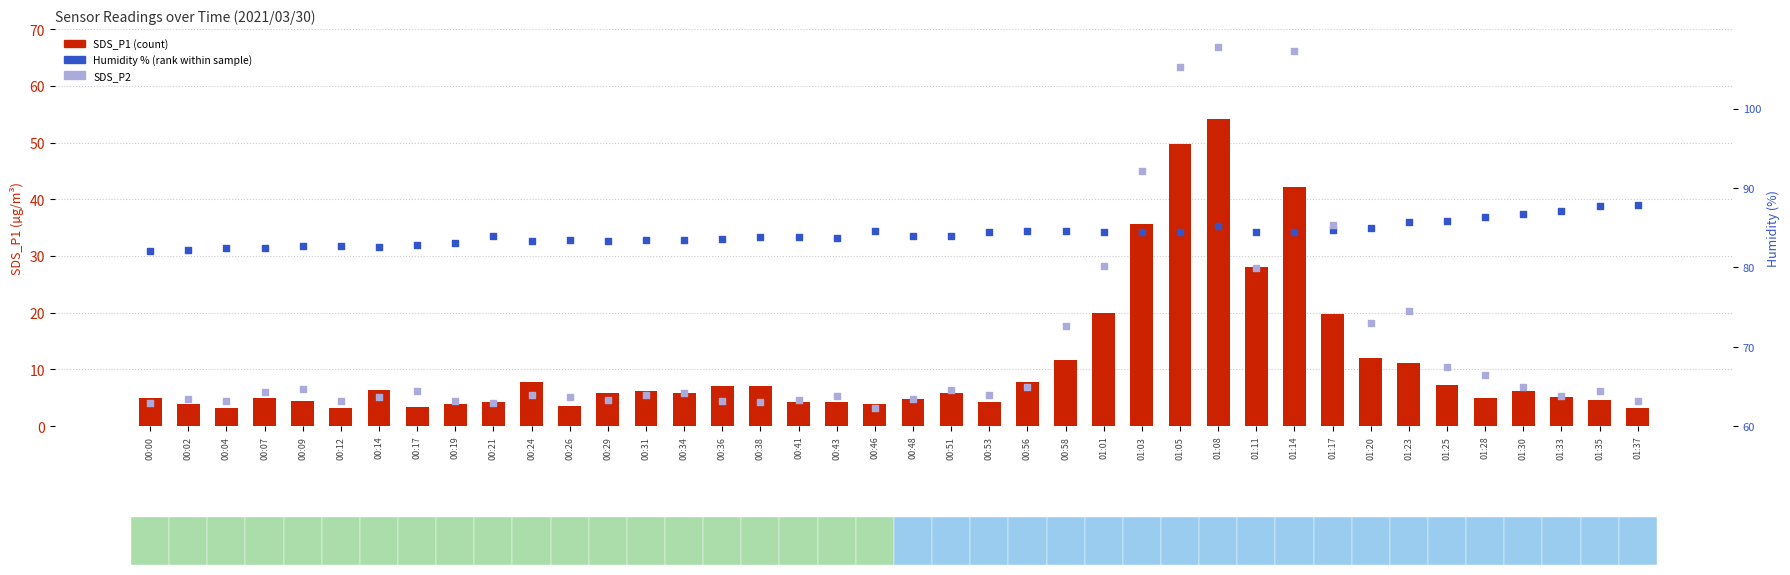

Which series has the largest total across all categories?

Humidity